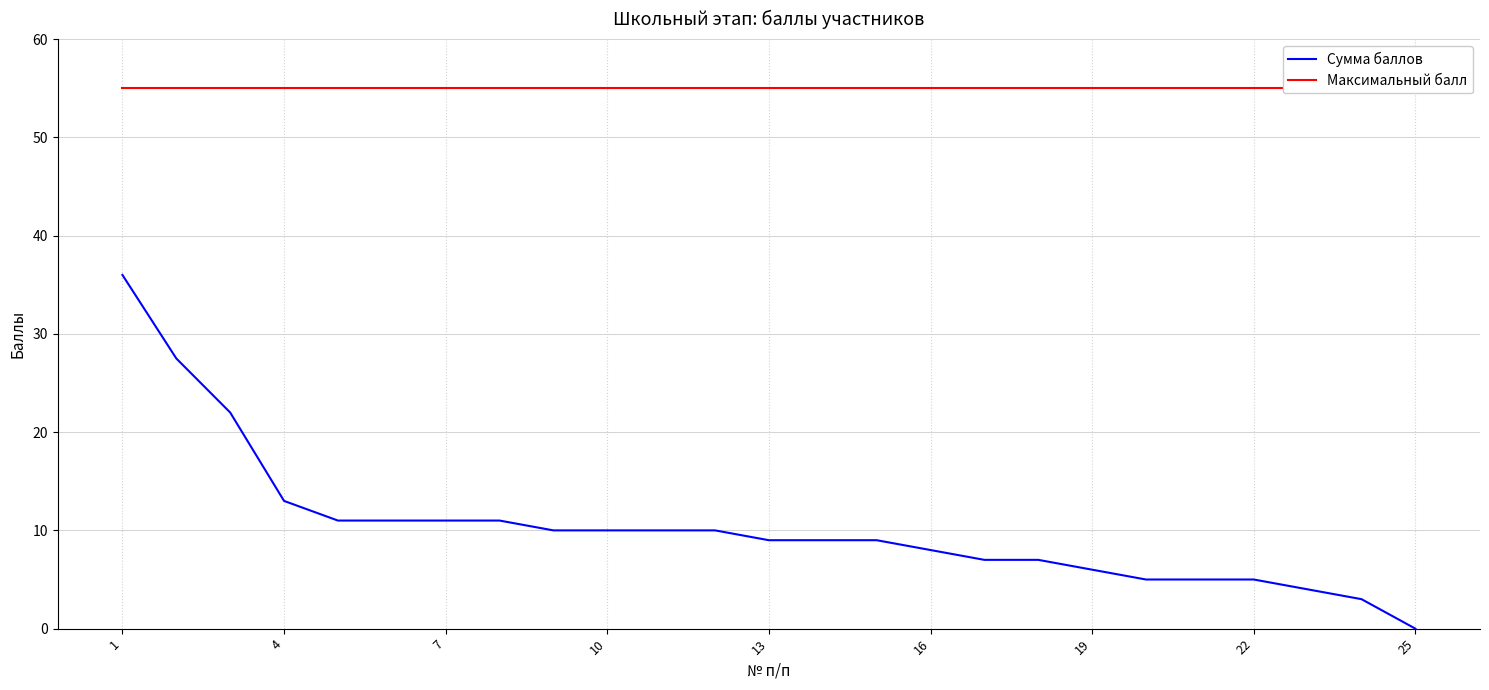

How many values in Сумма баллов are above zero?

24